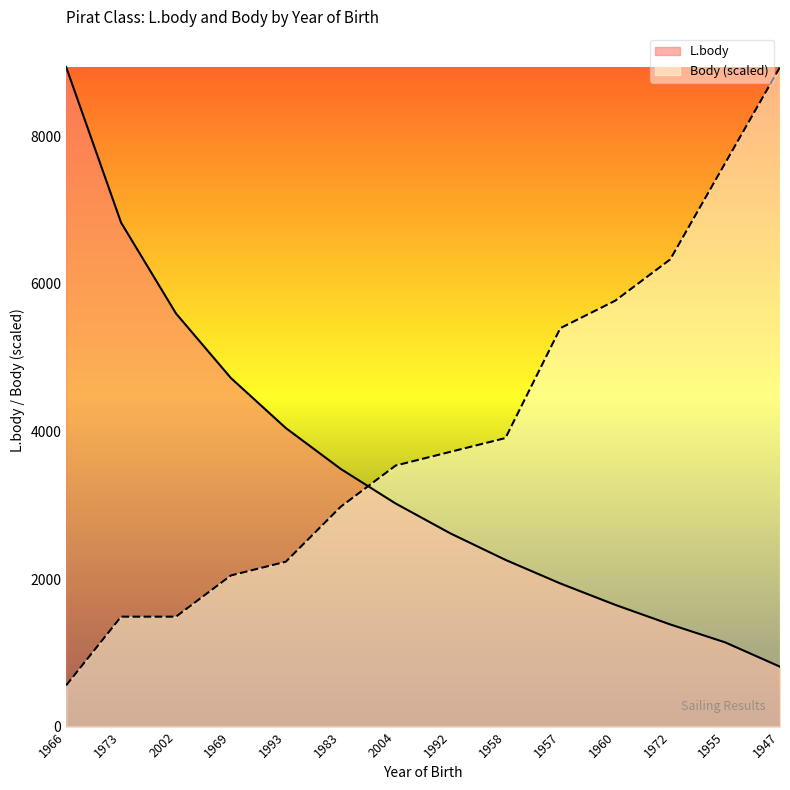

What is the difference between the second highest and minimum values in the L.body series?

6020.0